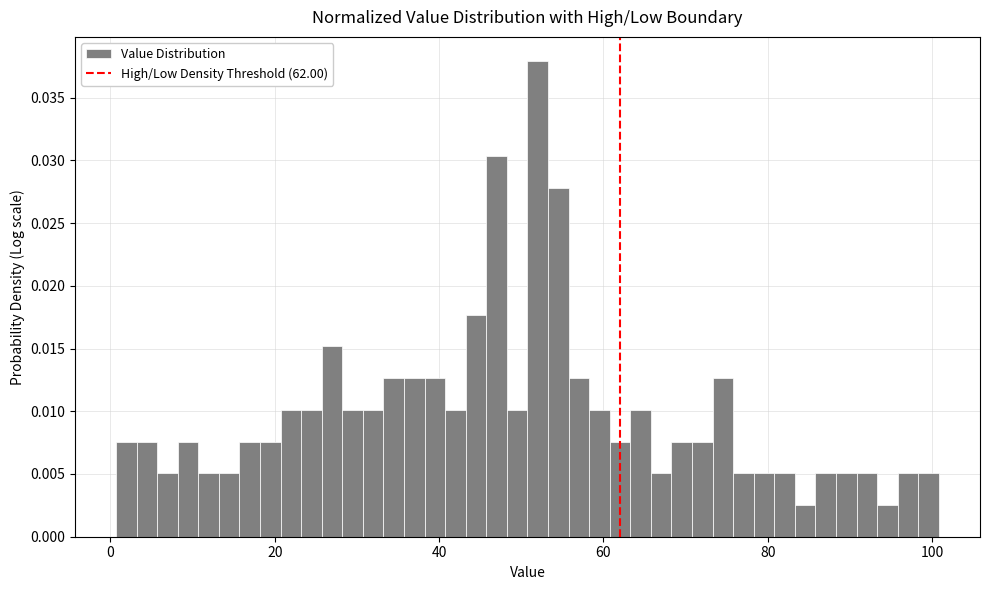

Around what value on the x-axis is the tallest bar? Give the approximate position of its centre, as read against the axis.

52